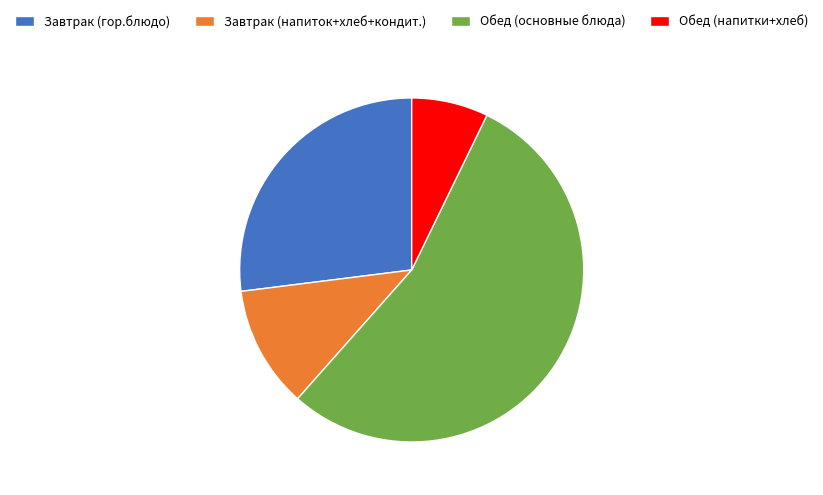

What is the largest slice in the pie chart?

Обед (основные блюда)